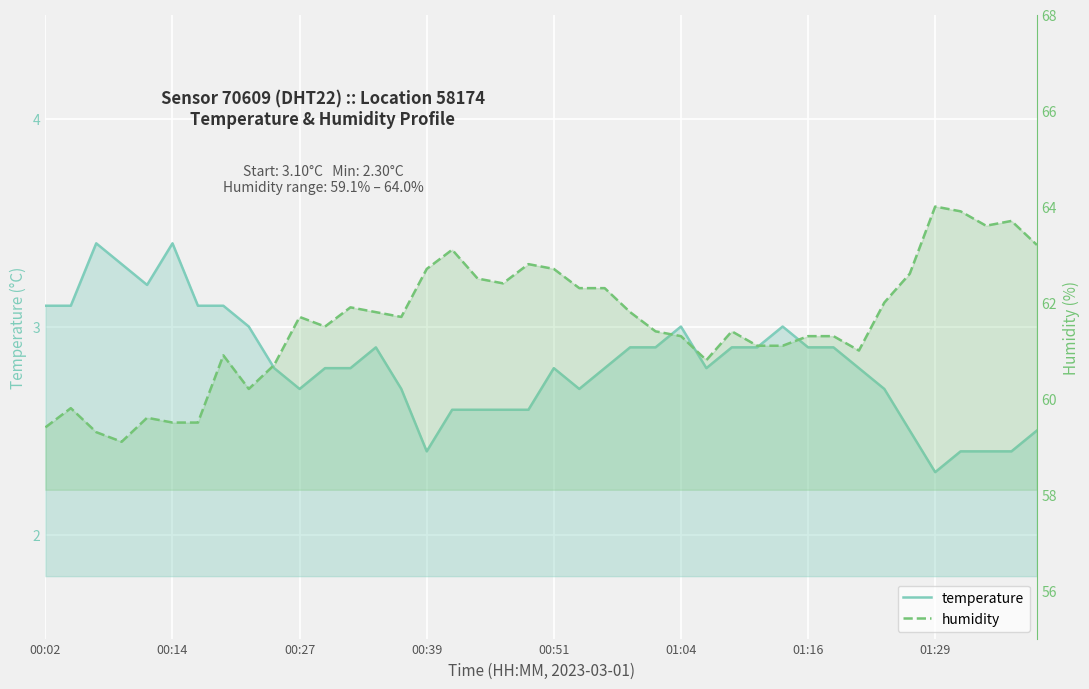

What is the sum of all temperature values?

112.7